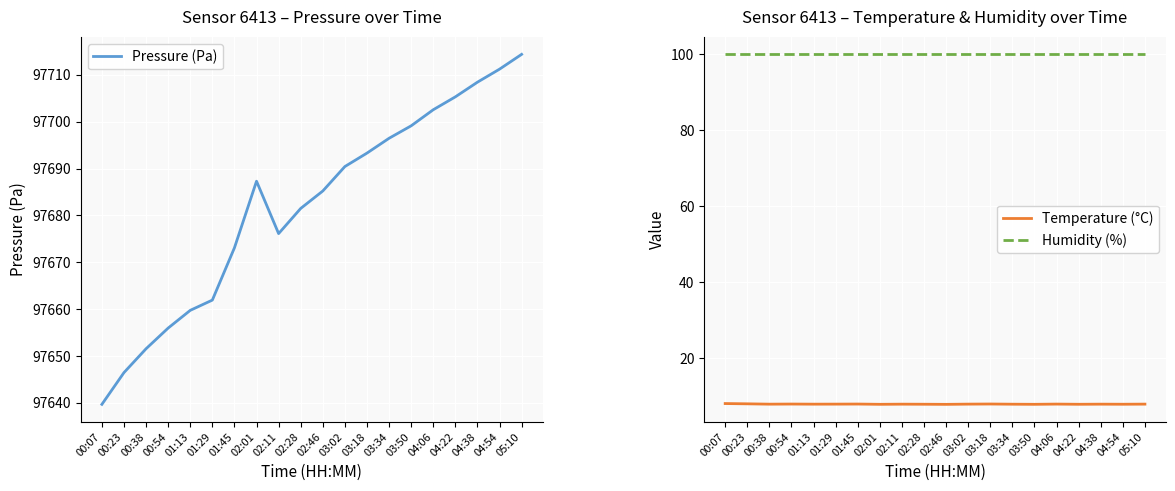

Rank the series at 00:54 from lowest to highest value.

Temperature (°C), Humidity (%), Pressure (Pa)